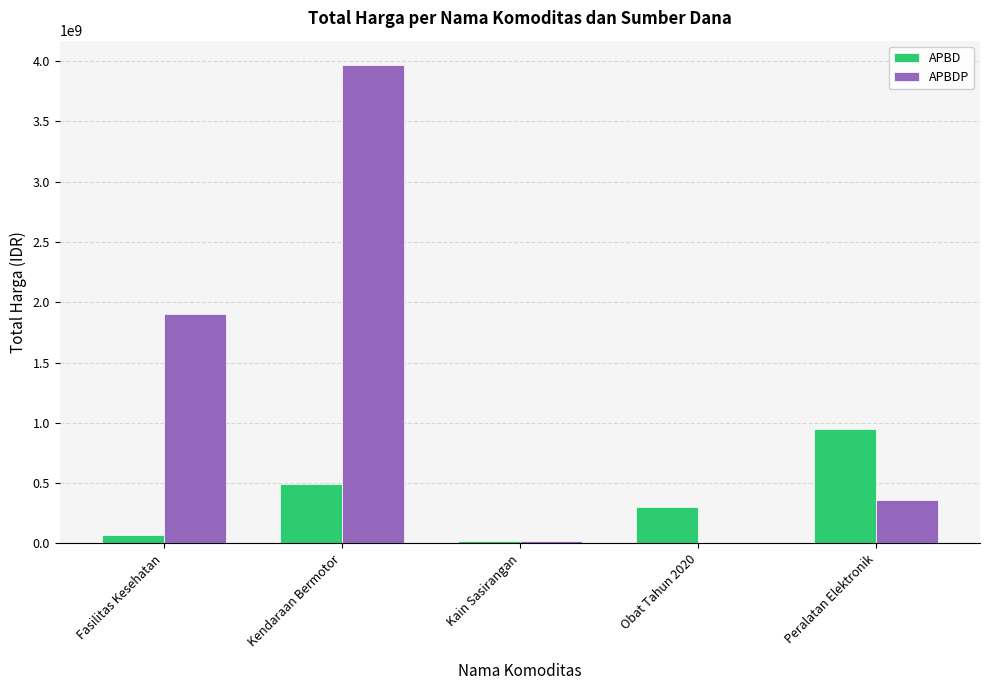

Where is APBDP nearest to the value 1985281000?

Fasilitas Kesehatan